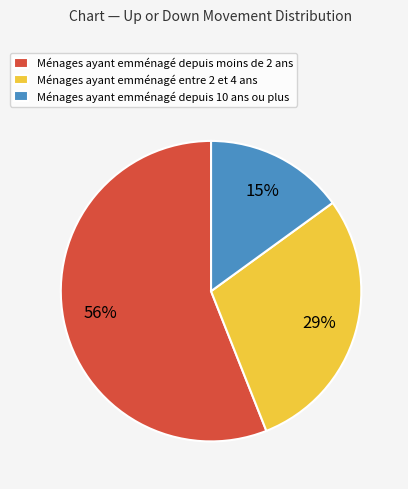

Which category accounts for the majority?

Ménages ayant emménagé depuis moins de 2 ans